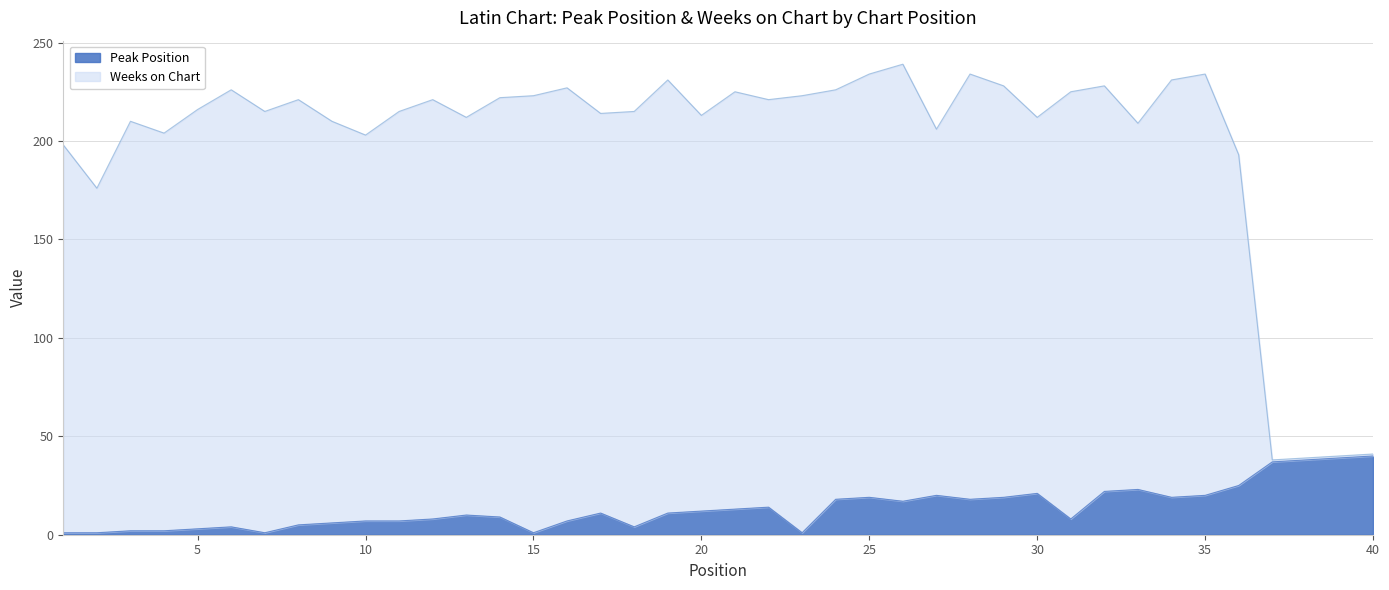

At which category does Peak Position reach its first local valley?

7